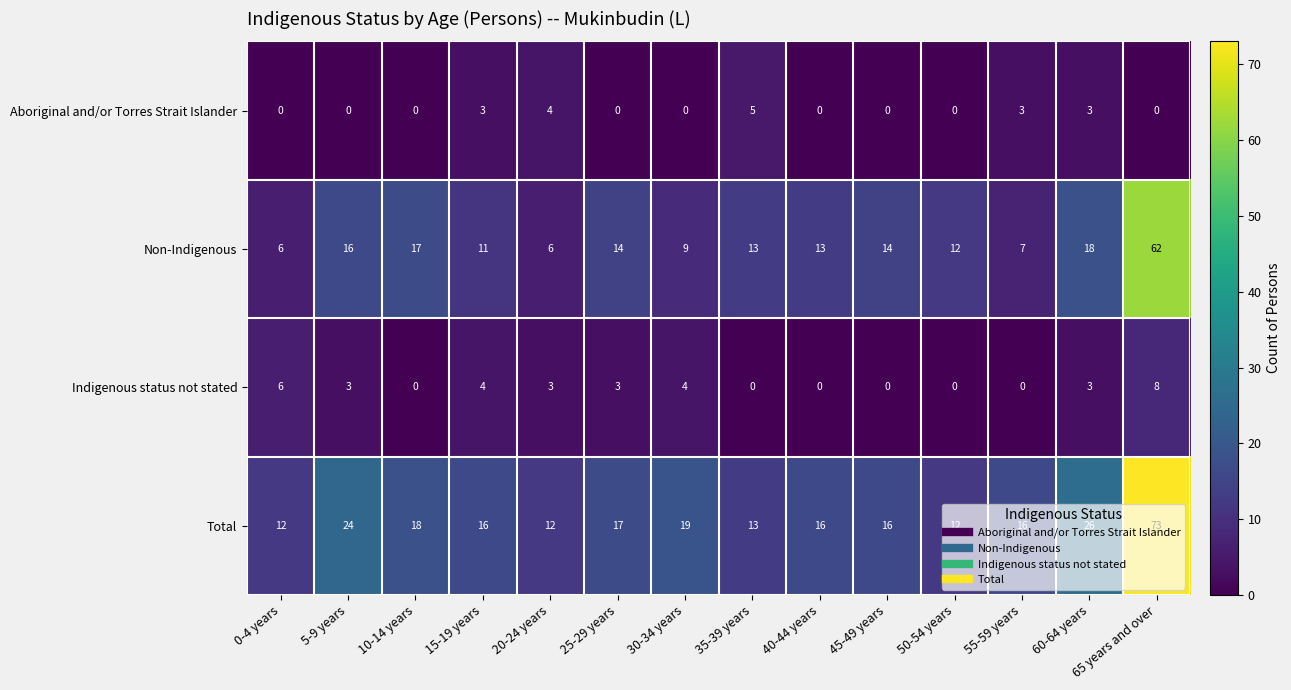

What is the difference between the second highest and second lowest values in the Aboriginal and/or Torres Strait Islander series?

4